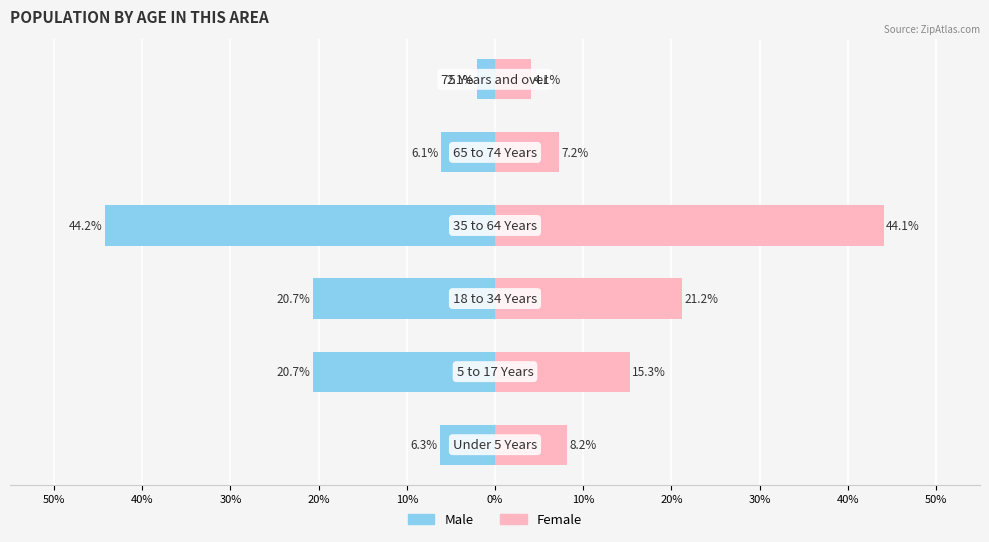

What is the value of the Male bar at the 6th from the left?

-2.1